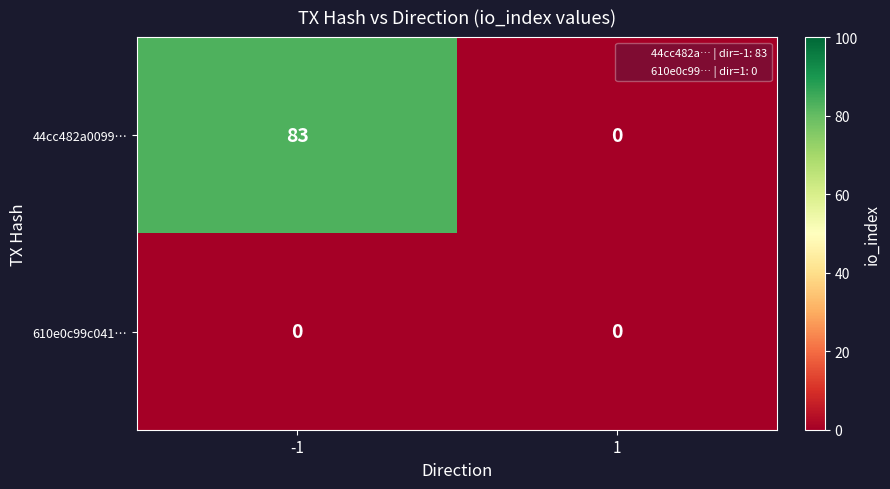

What is the spread (max minus min) of values at -1?

83